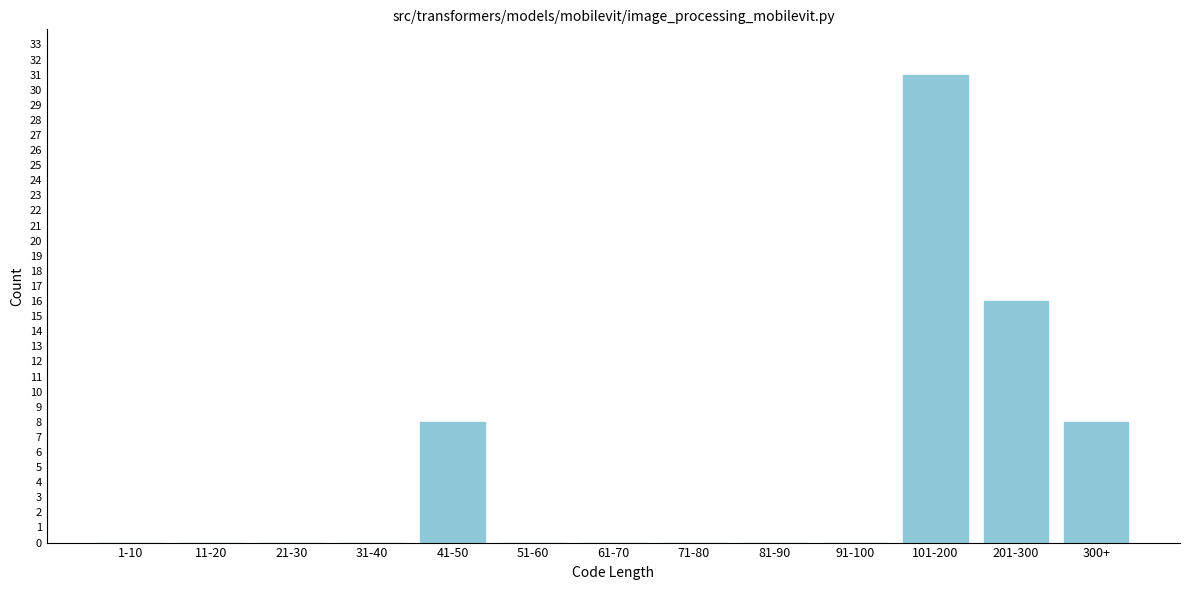

Reading right to left, transcribe all the data shown in this chart.

300+=8	201-300=16	101-200=31	91-100=0	81-90=0	71-80=0	61-70=0	51-60=0	41-50=8	31-40=0	21-30=0	11-20=0	1-10=0